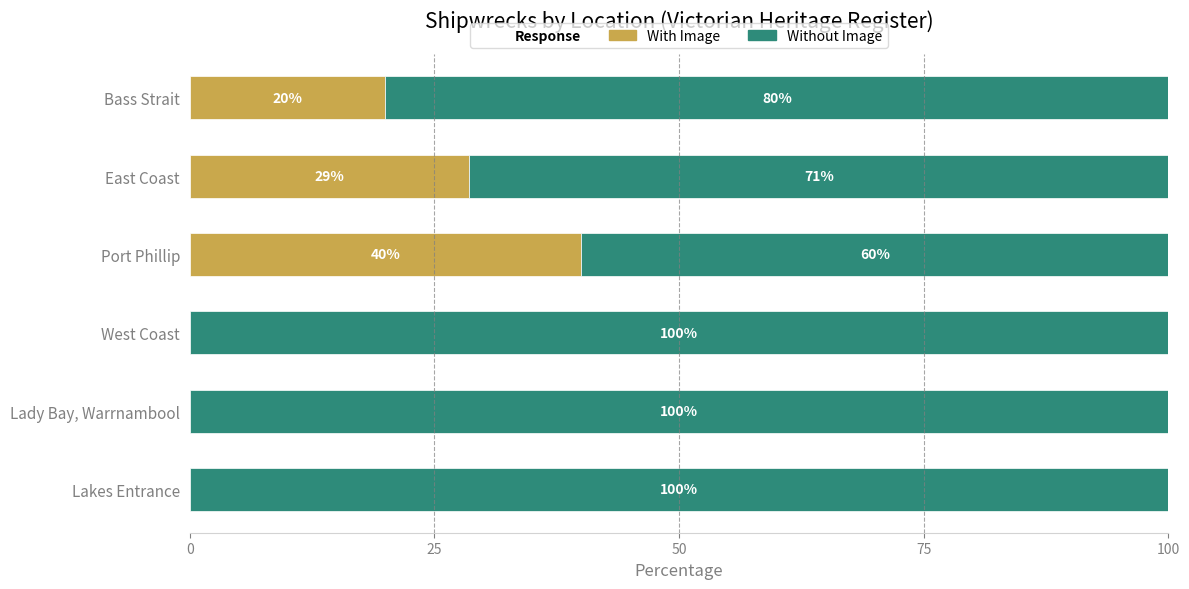

What is the total value across all series at West Coast?

100.0